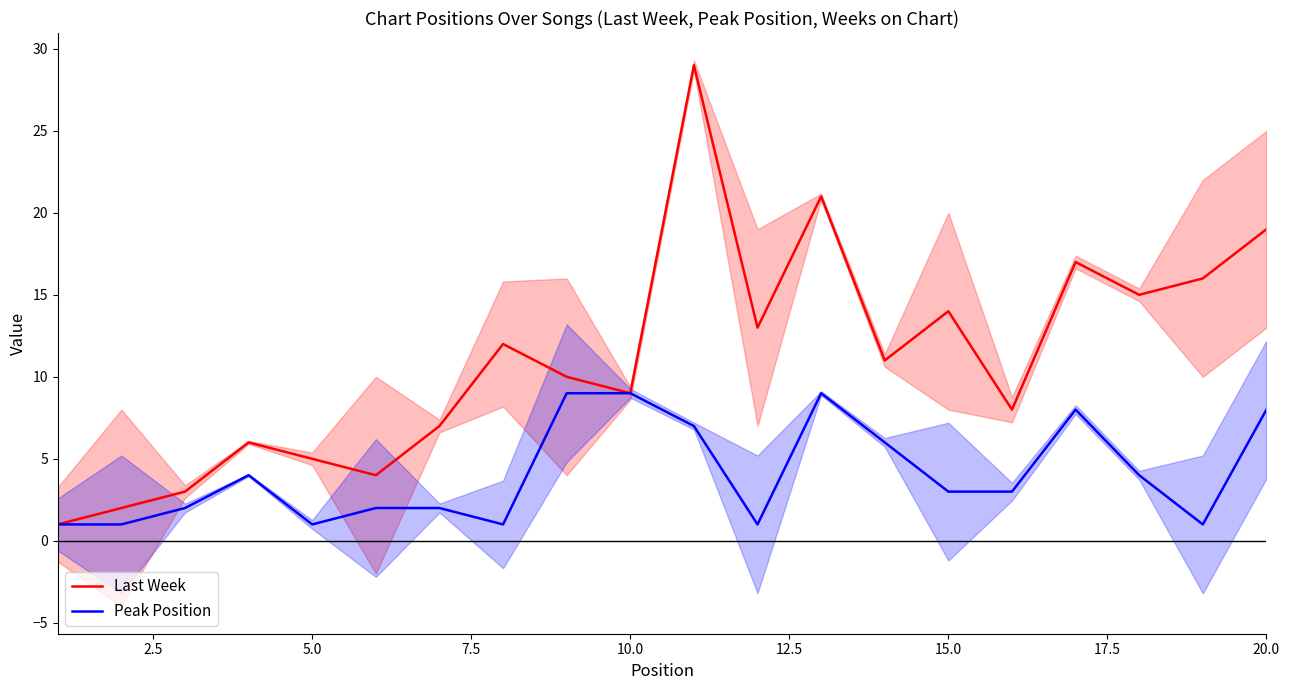

What is the average value of the Peak Position series?

4